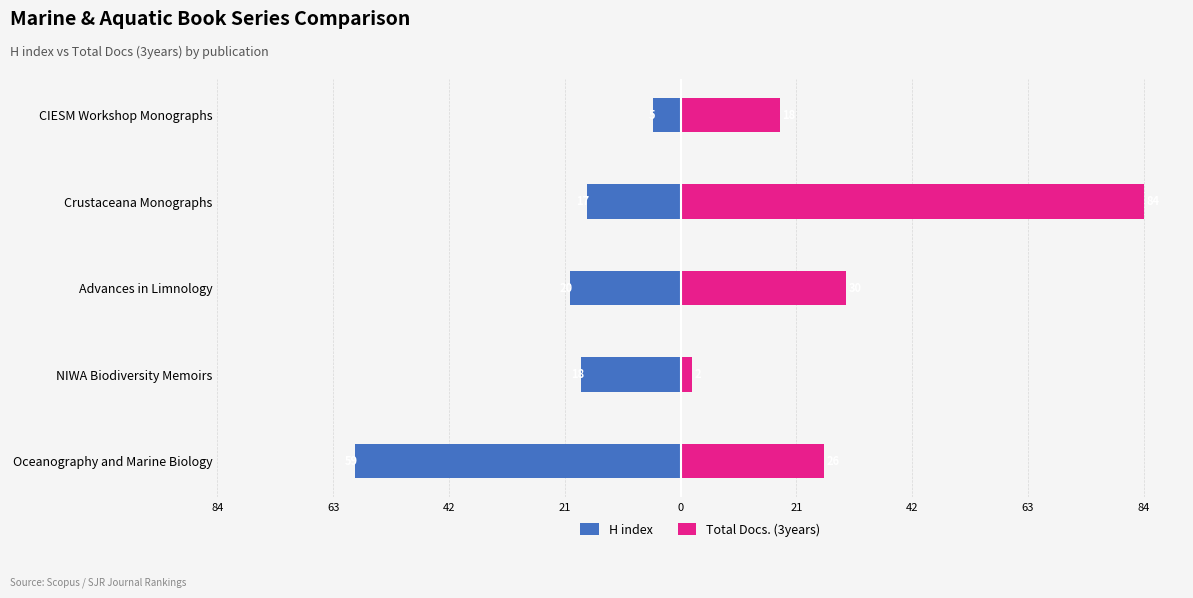

What is the difference between the maximum and second lowest values in the Total Docs. (3years) series?

66